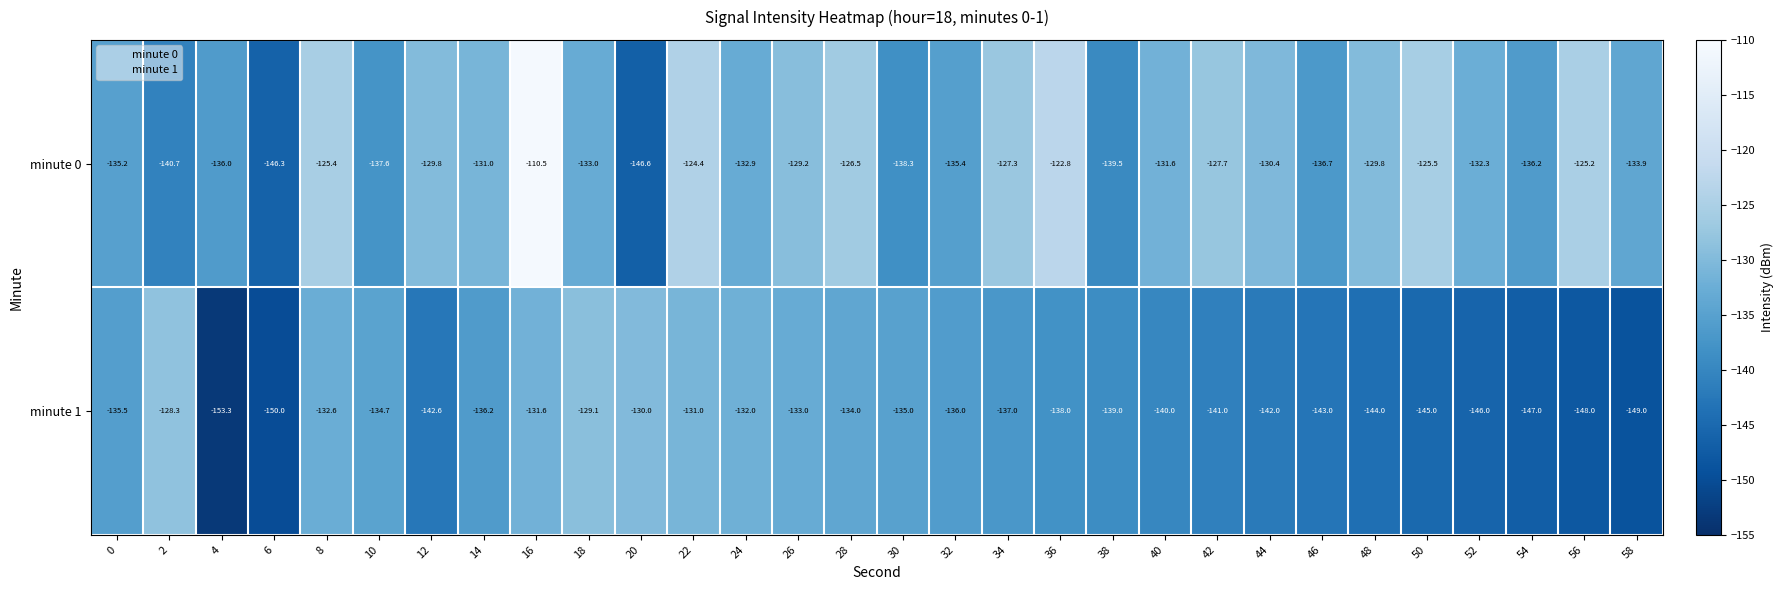

Rank the series by their average value, from highest to lowest.

minute 0, minute 1